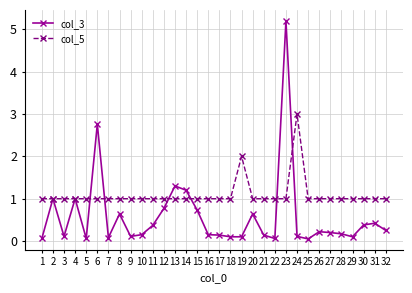

What is the sum of the col_5 values at 23 and 13?

2.0